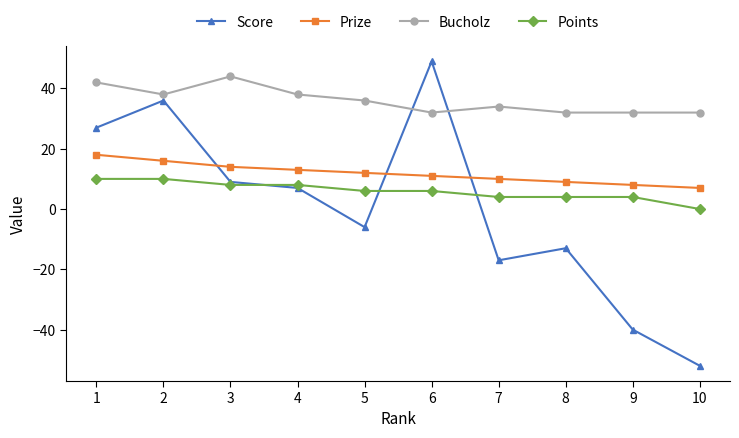

What is the average value of the Points series?

6